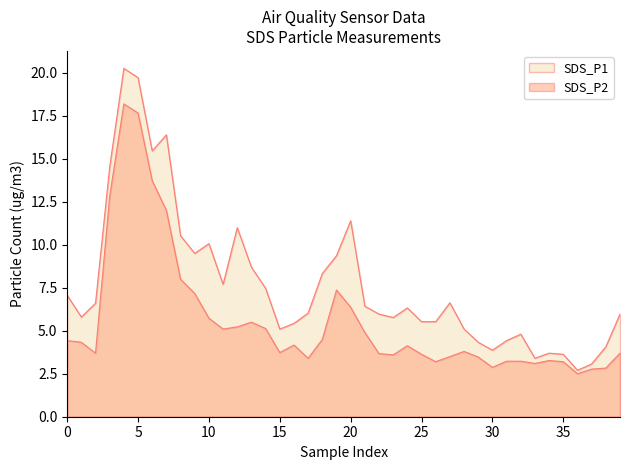

Which has a higher value, 16 or 10?

10